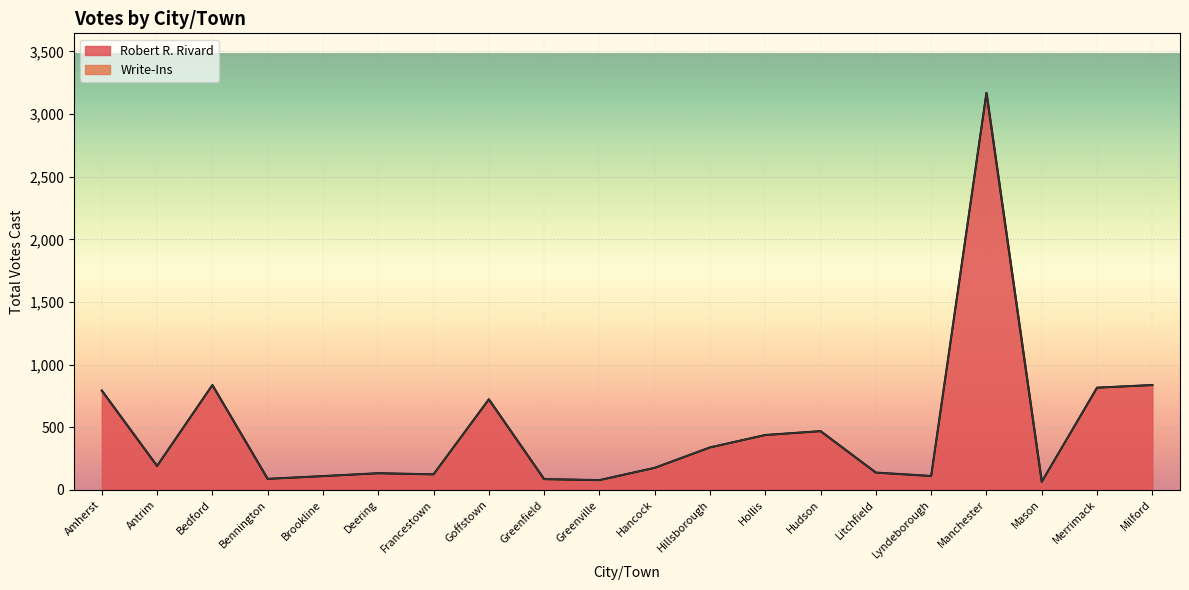

What is the change in value from Hollis to Merrimack?

+378